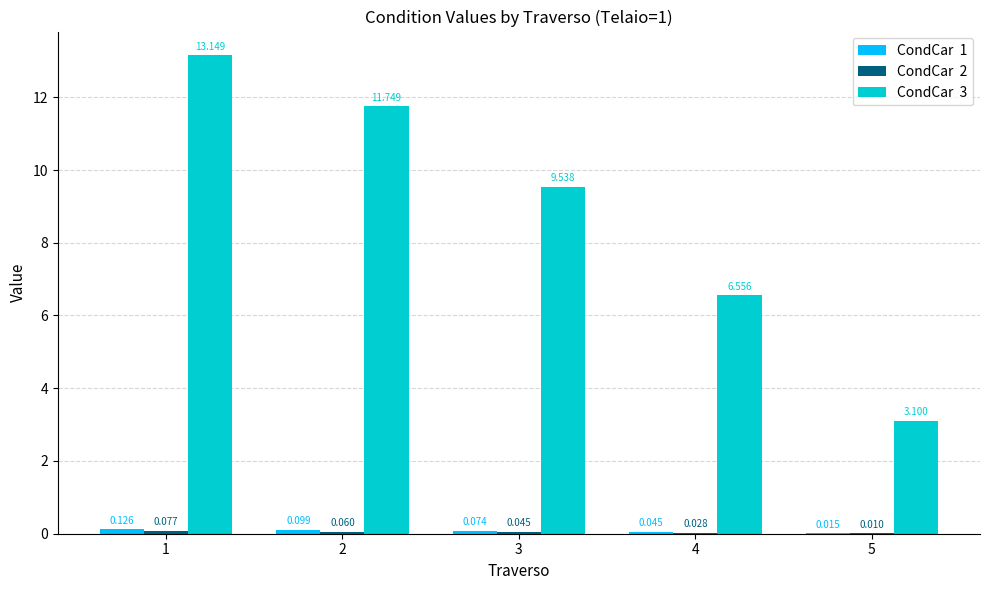

What is the total value across all series at 4?

6.6